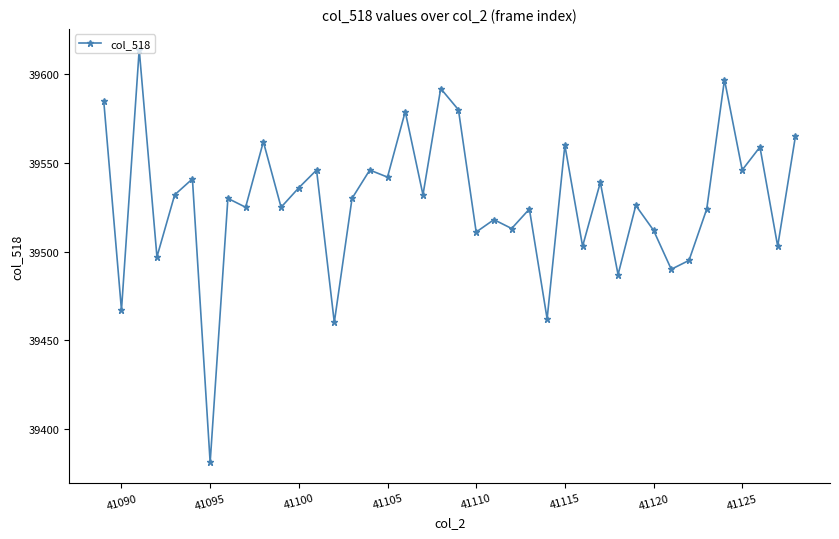

What is the greatest value displayed?

39614